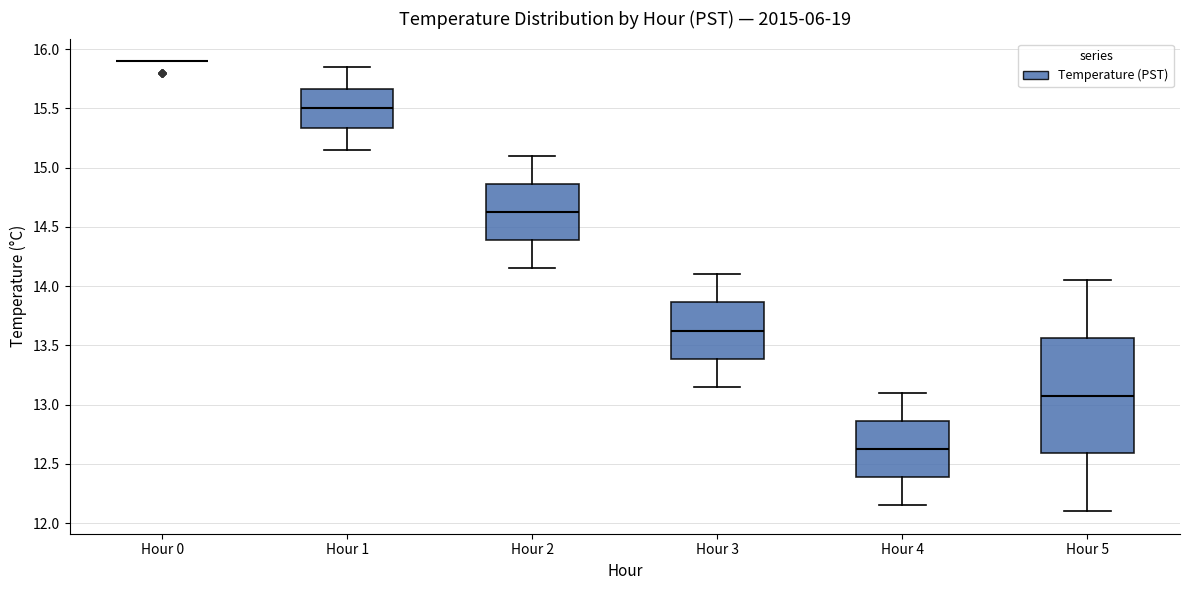

Reading left to right, read every box against the y-axis: the position of its median line, the range the box covers, and the ends of its whiskers. The values are not printed on the chart, so give them approximately, as read against the axis.

Hour 0: box collapsed to a line at 15.90, whiskers 15.90 to 15.90
Hour 1: median 15.50, box 15.35 to 15.65, whiskers 15.15 to 15.85
Hour 2: median 14.65, box 14.40 to 14.85, whiskers 14.15 to 15.10
Hour 3: median 13.65, box 13.40 to 13.85, whiskers 13.15 to 14.10
Hour 4: median 12.65, box 12.40 to 12.85, whiskers 12.15 to 13.10
Hour 5: median 13.10, box 12.60 to 13.55, whiskers 12.10 to 14.05